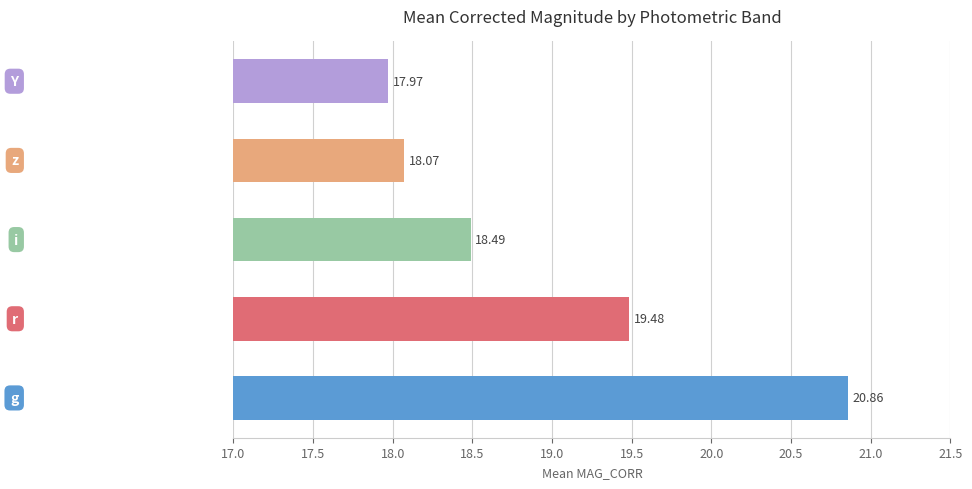

What is the difference between the maximum and minimum values?

2.9